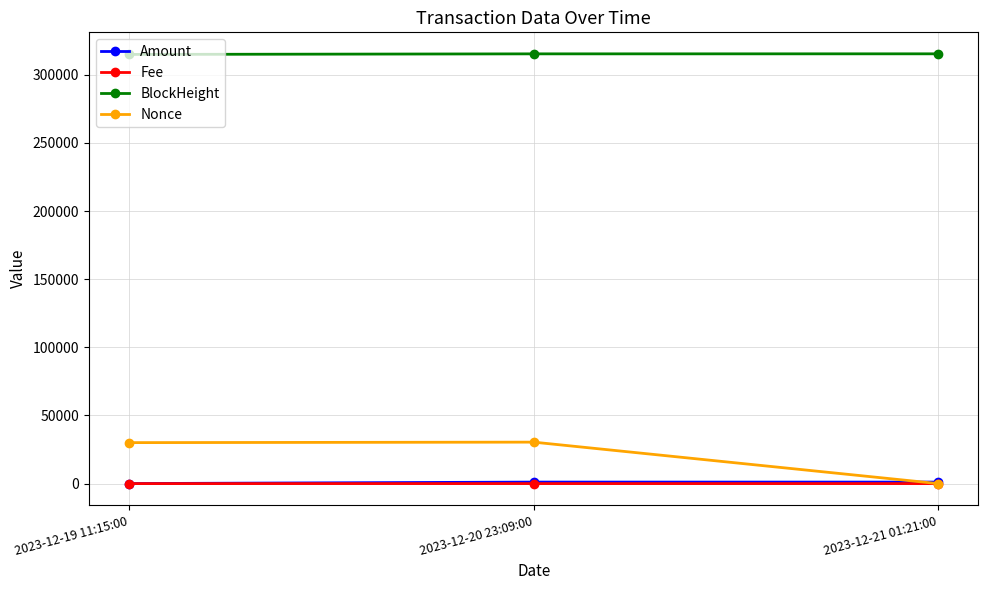

True or false: BlockHeight has a value of 150553.2 at 2023-12-21 01:21:00.

False